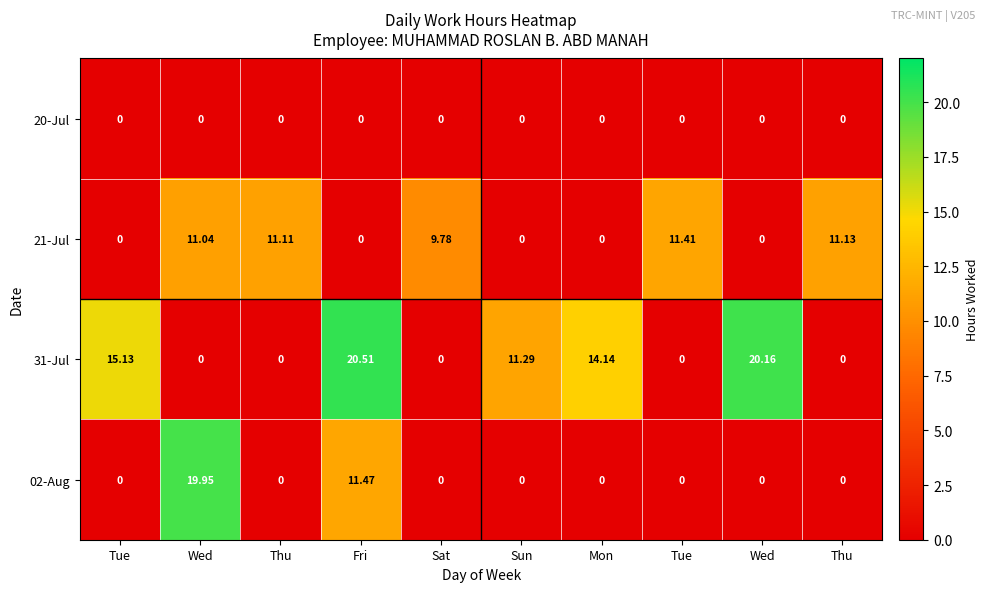

How many series are shown in this chart?

4